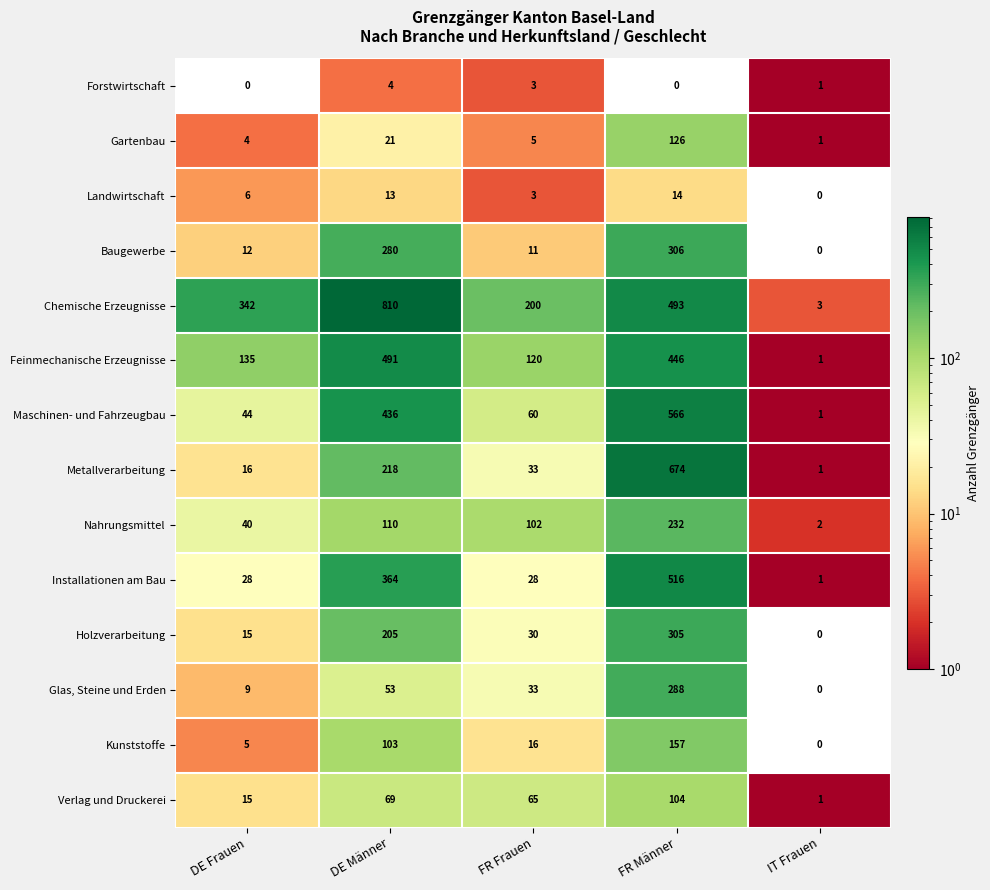

Count the number of data series in this chart.

14